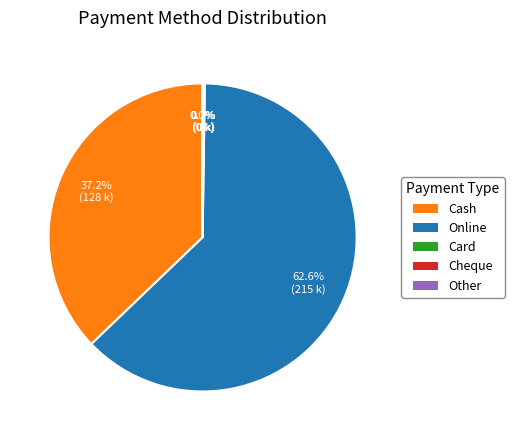

Which slice represents more than half of the pie?

Online